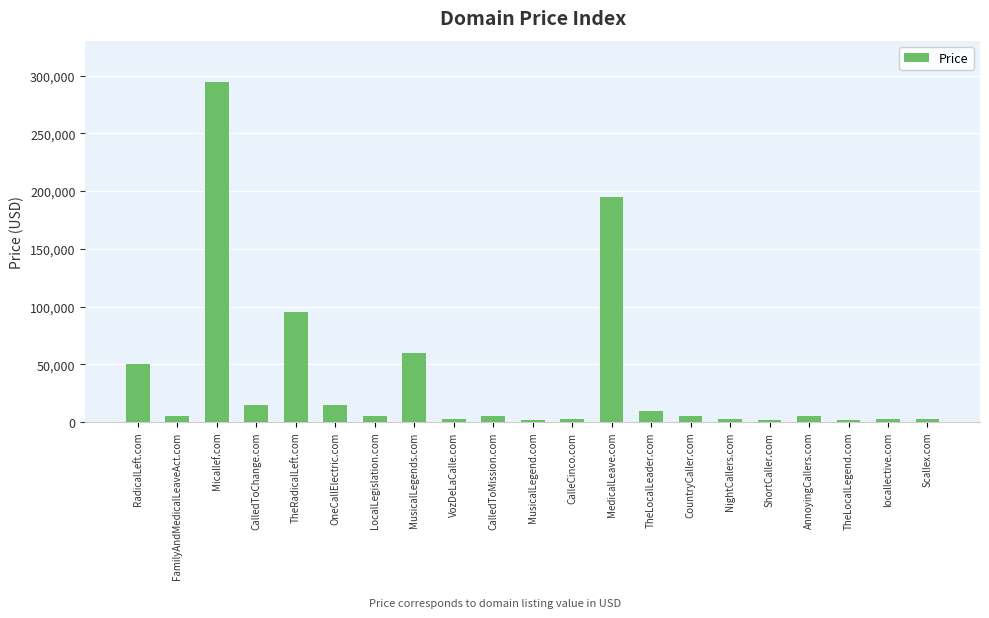

True or false: the data shows 2888 at NightCallers.com.

True